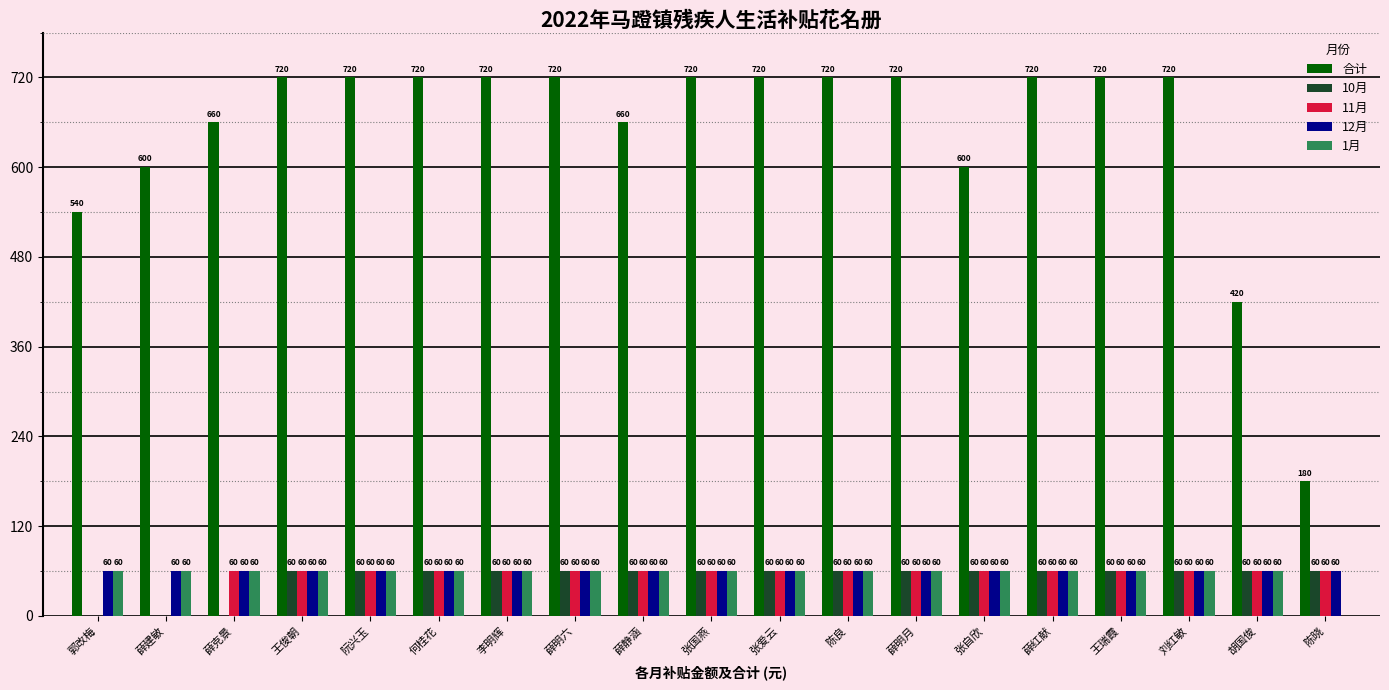

What is the sum of all 10月 values?

960